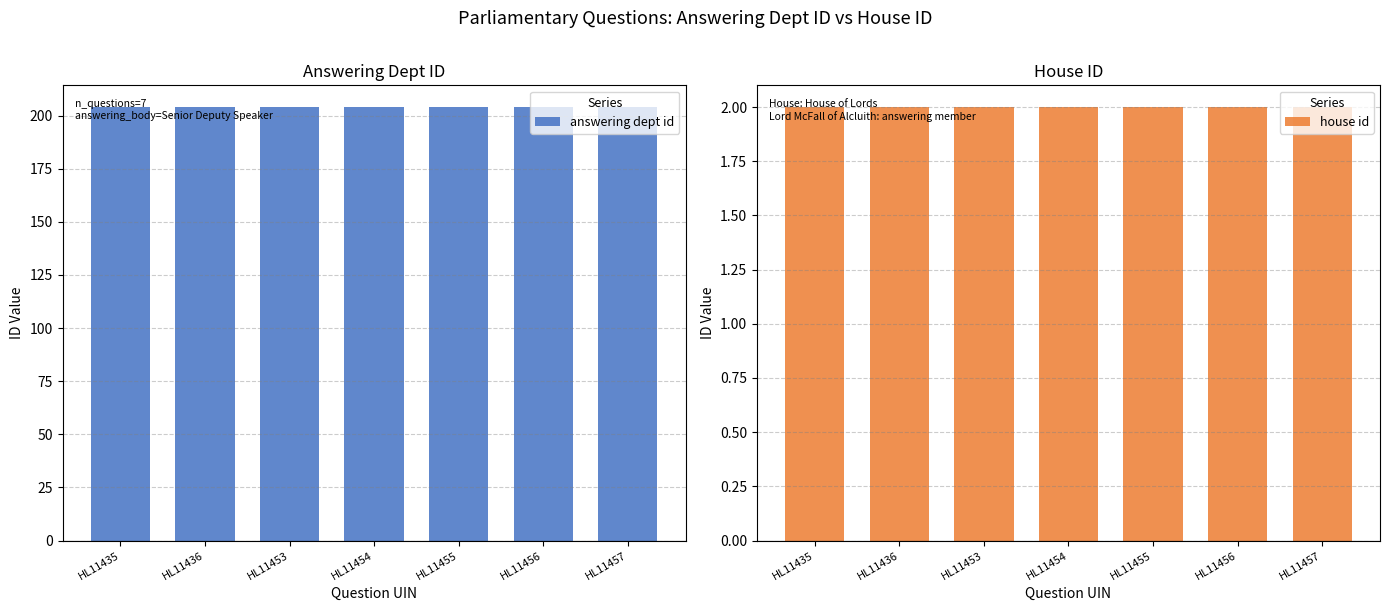

Where is house id nearest to the value 2?

HL11435